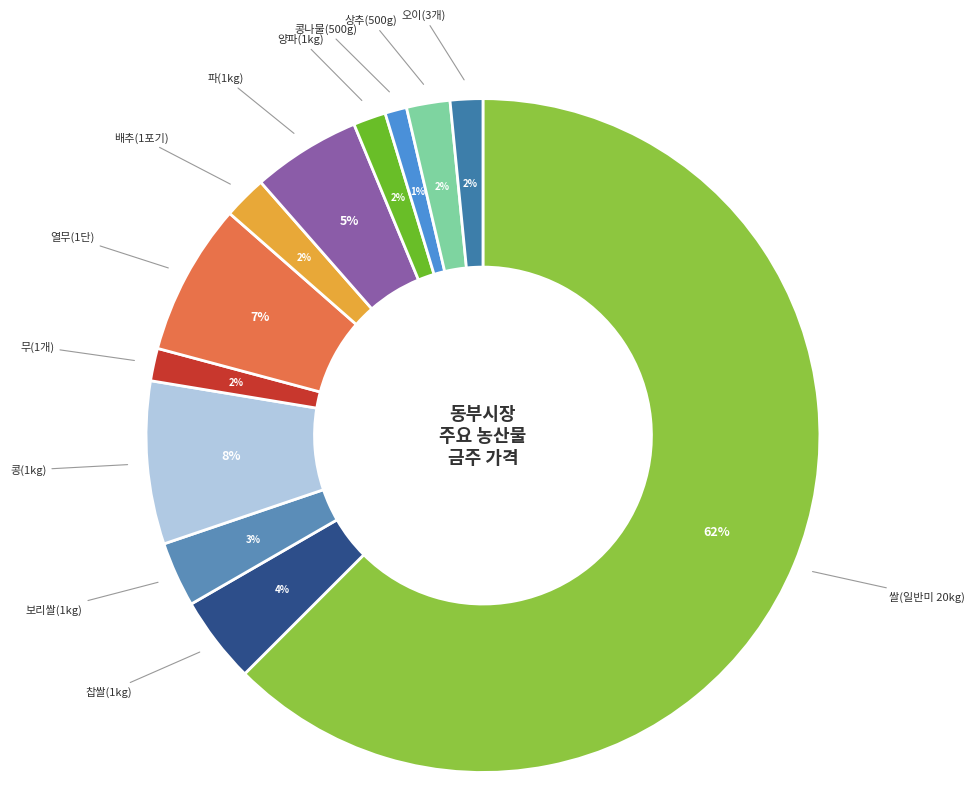

How many slices are in this pie chart?

12